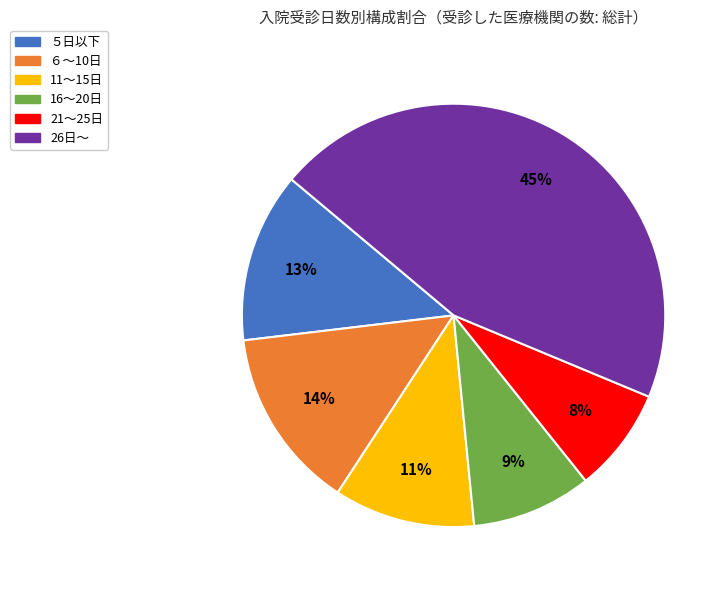

Which slice is the smallest?

21～25日